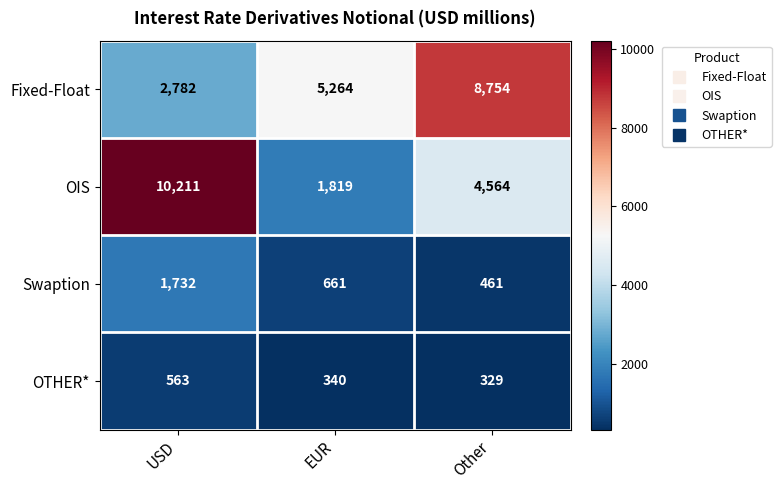

What is the maximum value for OIS?

10211